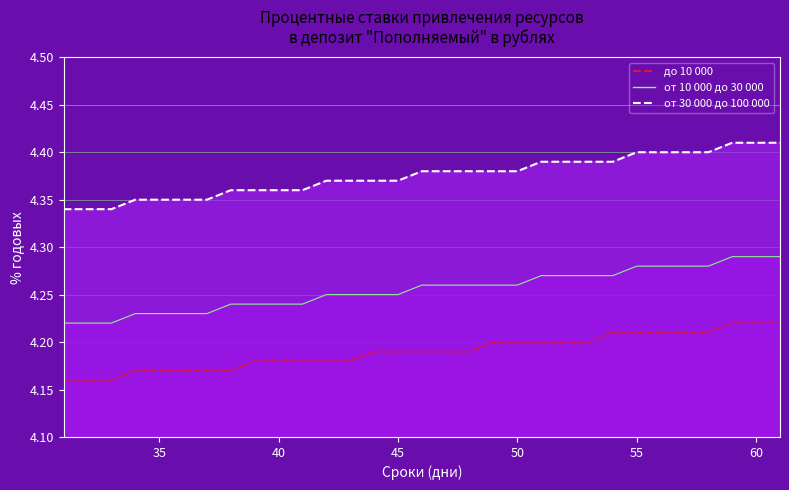

True or false: до 10 000 has more than 1 points higher than both neighbors.

False